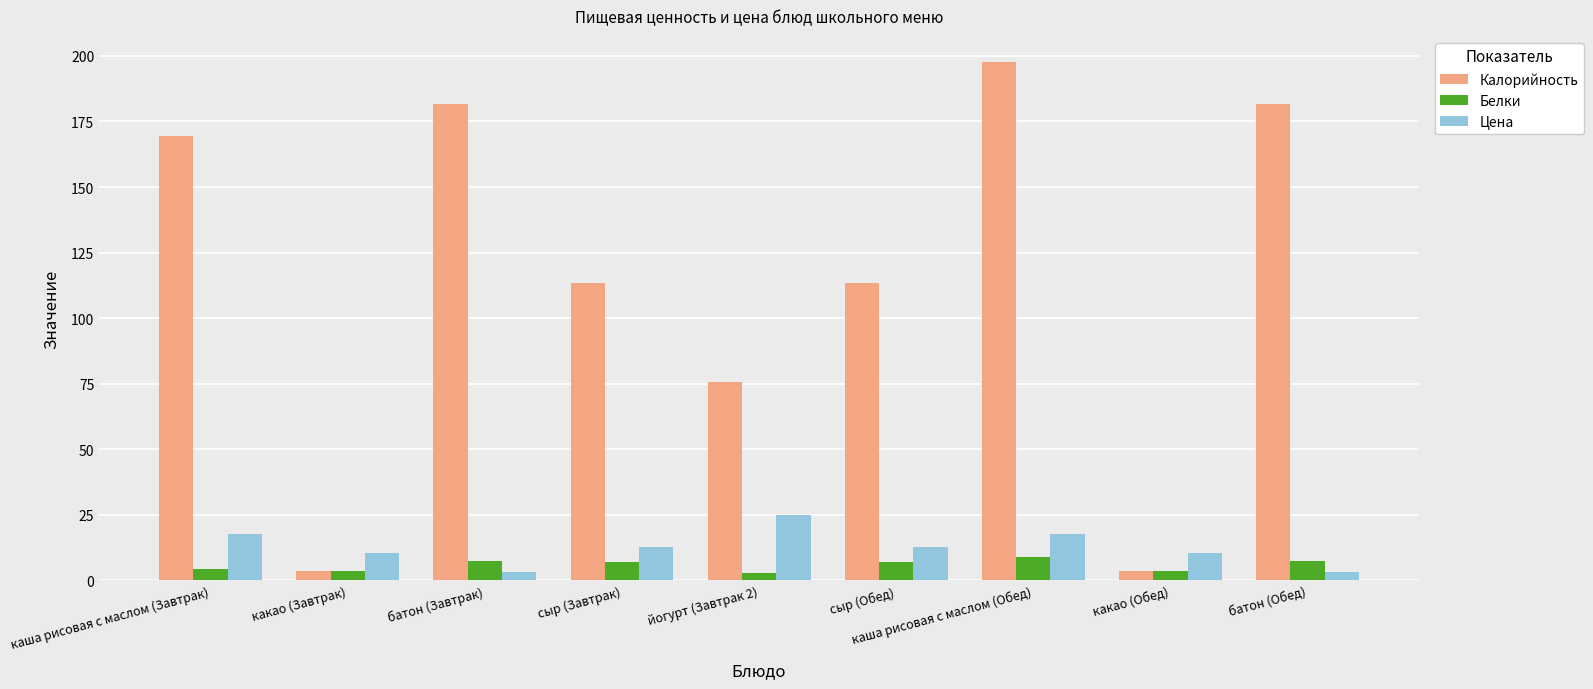

Which series has the largest total across all categories?

Калорийность